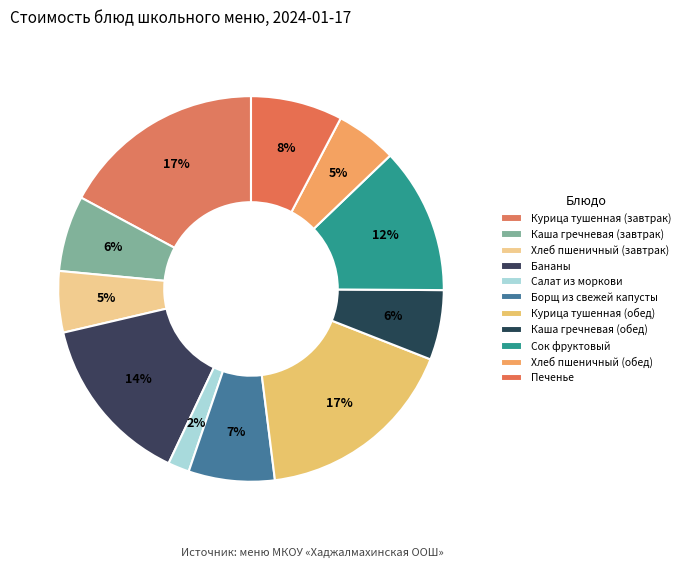

Count the number of slices in the pie.

11